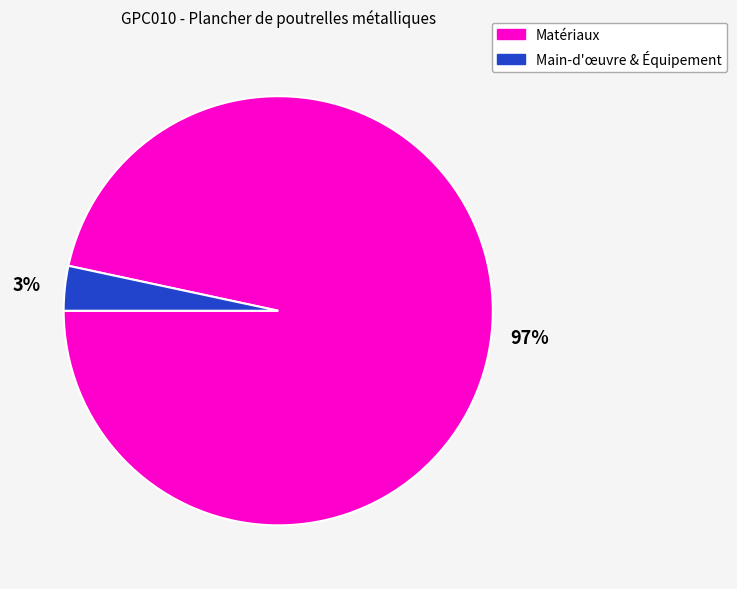

What is the largest slice in the pie chart?

Matériaux